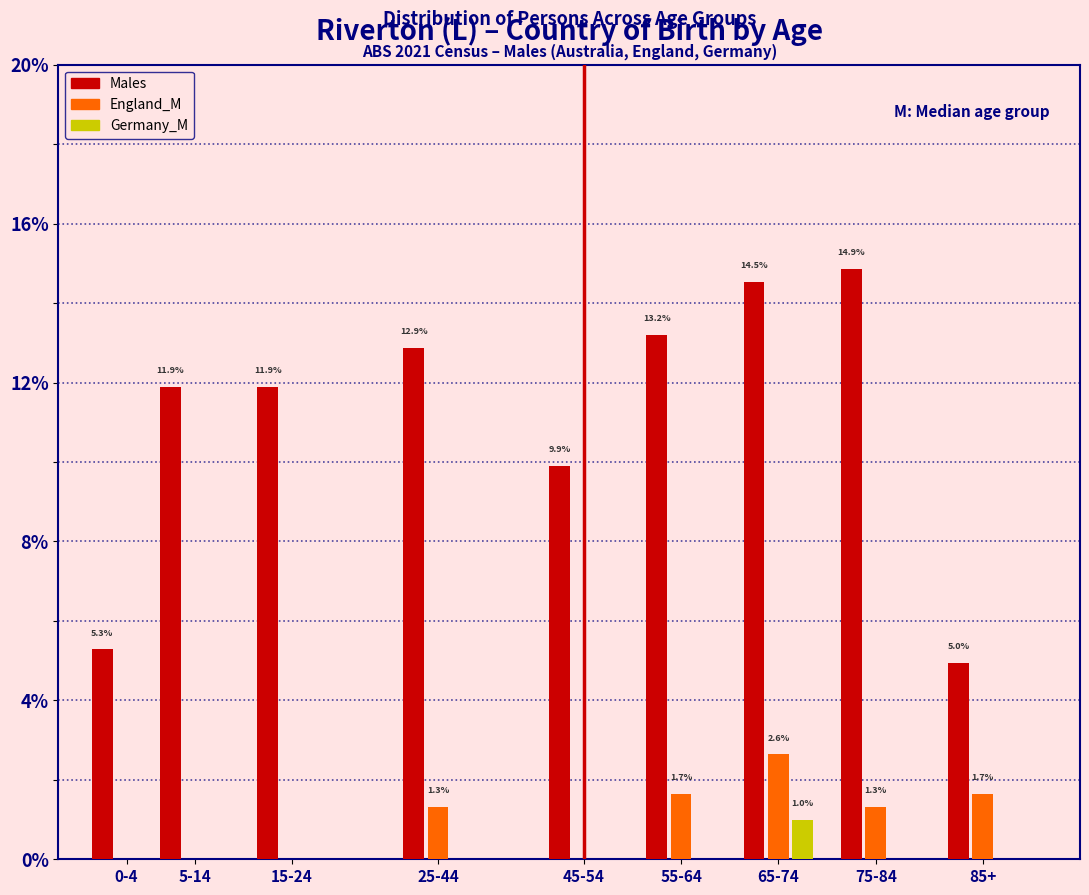

Reading right to left, extract all data points from this chart.

Males: 85+=5.0	75-84=14.9	65-74=14.5	55-64=13.2	45-54=9.9	25-44=12.9	15-24=11.9	5-14=11.9	0-4=5.3
England_M: 85+=1.7	75-84=1.3	65-74=2.6	55-64=1.7	45-54=0.0	25-44=1.3	15-24=0.0	5-14=0.0	0-4=0.0
Germany_M: 85+=0.0	75-84=0.0	65-74=1.0	55-64=0.0	45-54=0.0	25-44=0.0	15-24=0.0	5-14=0.0	0-4=0.0